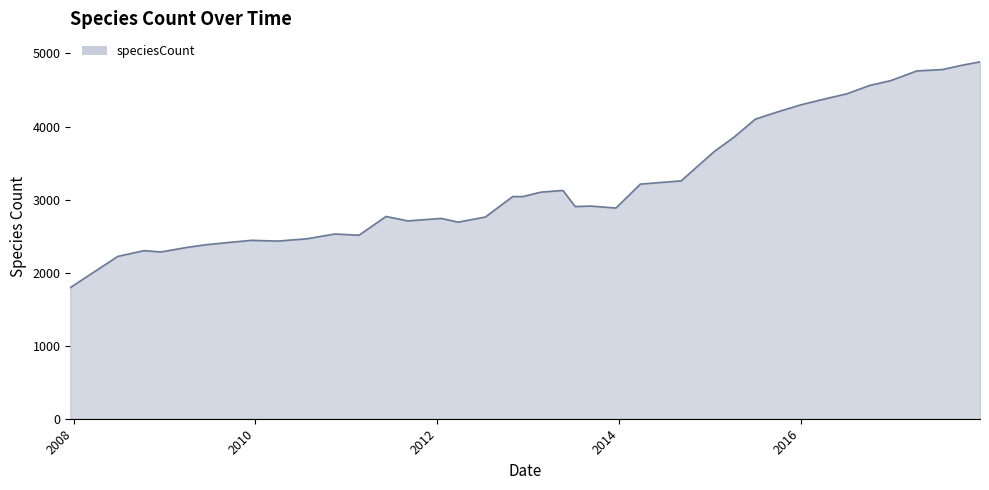

What is the smallest value displayed?

1795